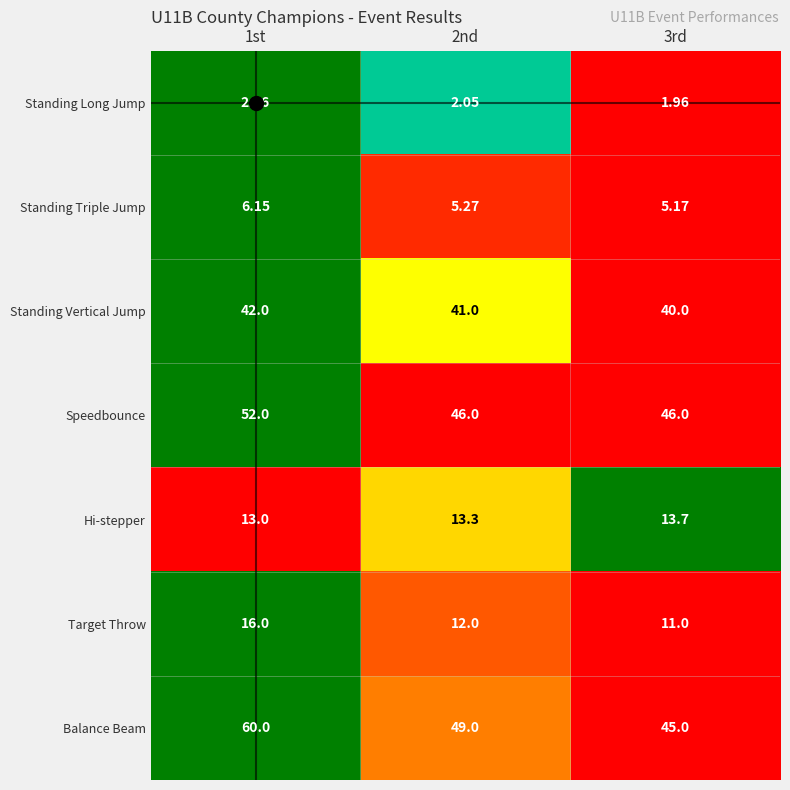

Which series has the widest spread of values?

Balance Beam